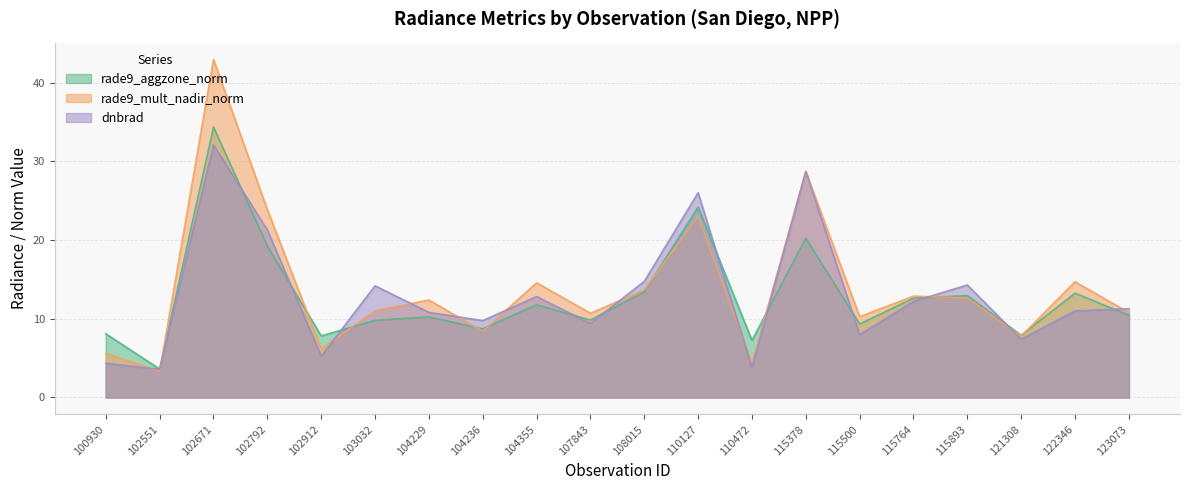

How many categories are shown in the chart?

20